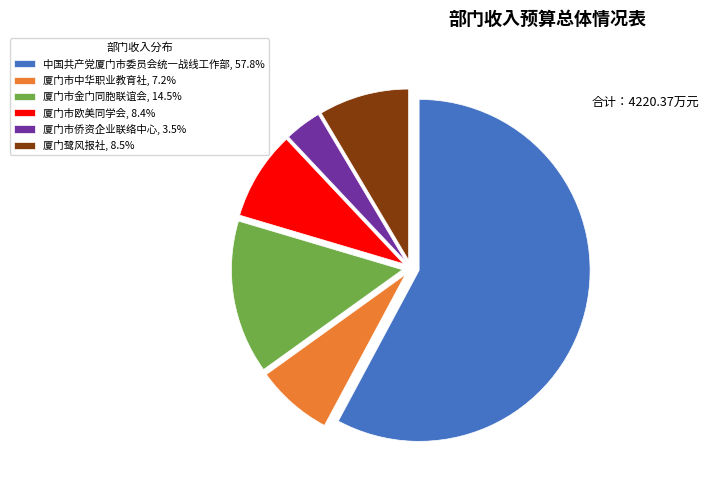

Is there a majority slice in this chart?

Yes